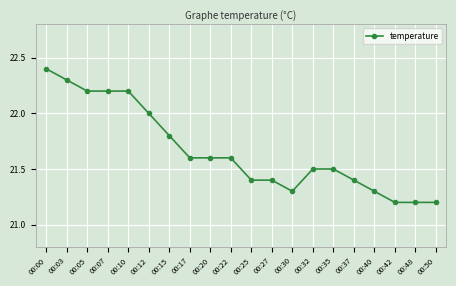

What is the value of the 14th point from the left?

21.5